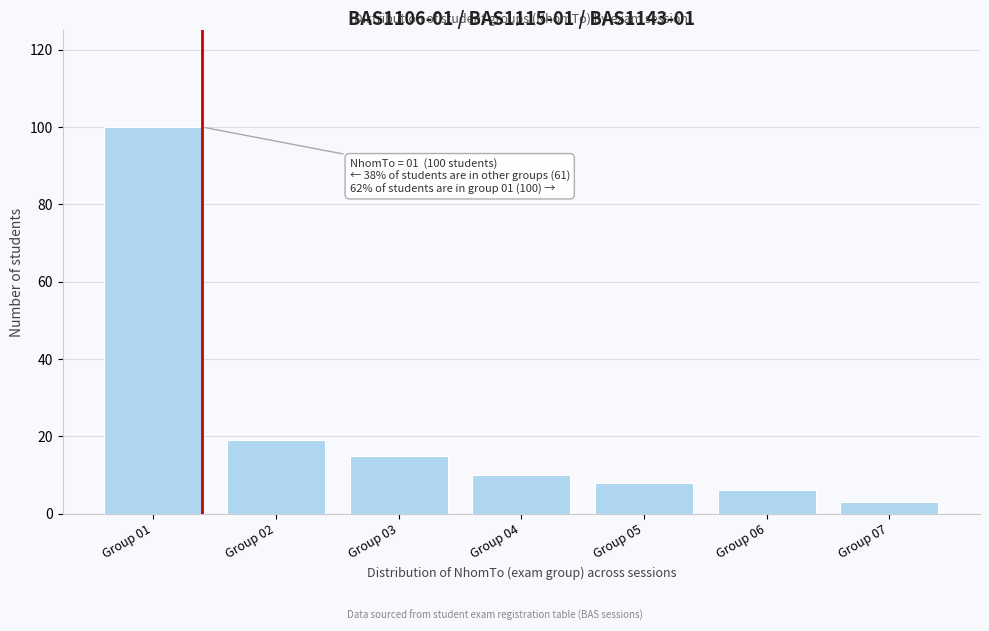

Reading right to left, list all the values displayed in this chart.

Group 07=3	Group 06=6	Group 05=8	Group 04=10	Group 03=15	Group 02=19	Group 01=100